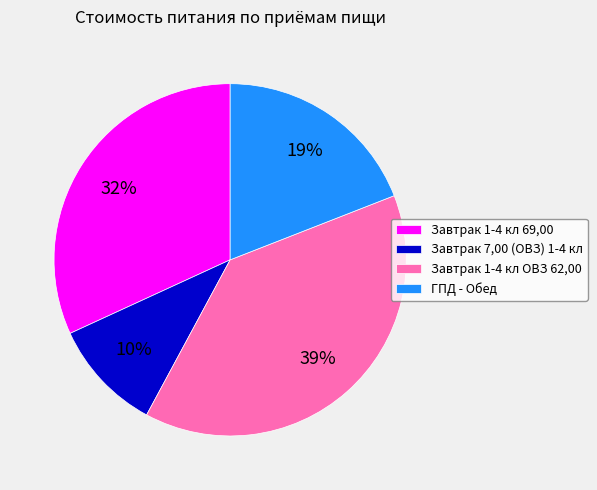

Count the number of slices in the pie.

4